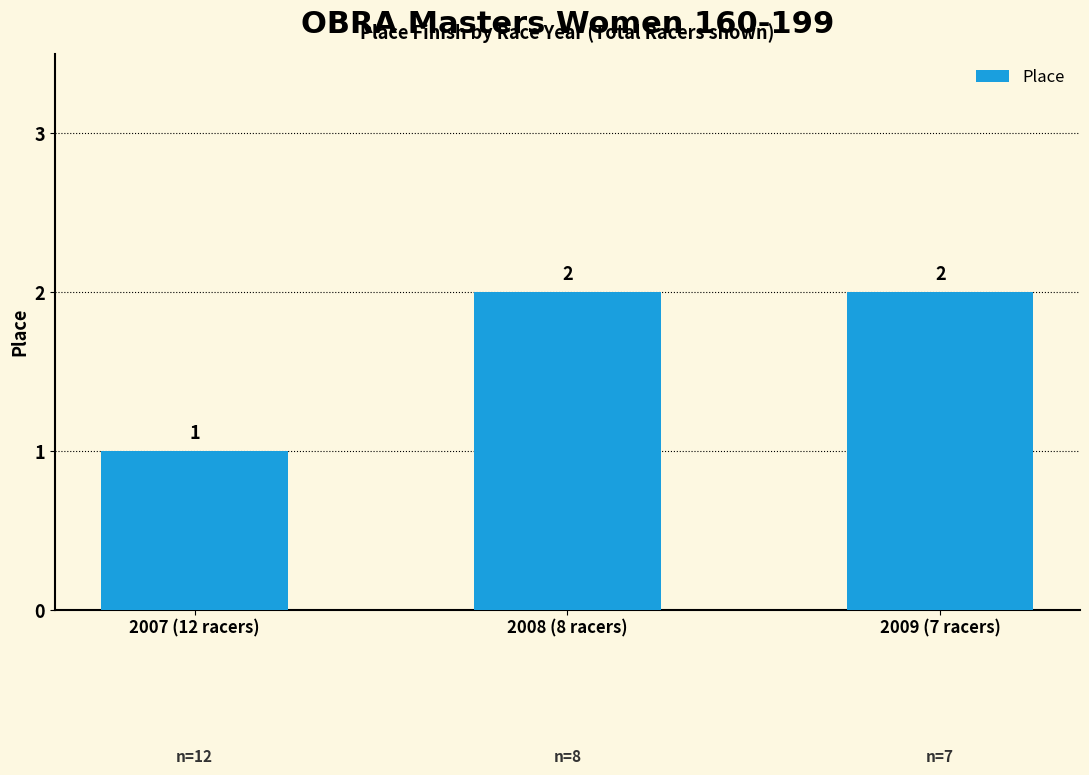

What position from the left is 2009 (7 racers)?

3